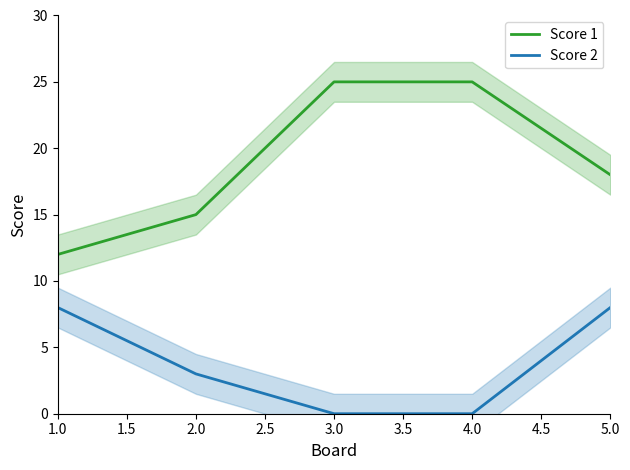

What is the value of the Score 2 point at the 1st from the left?

8